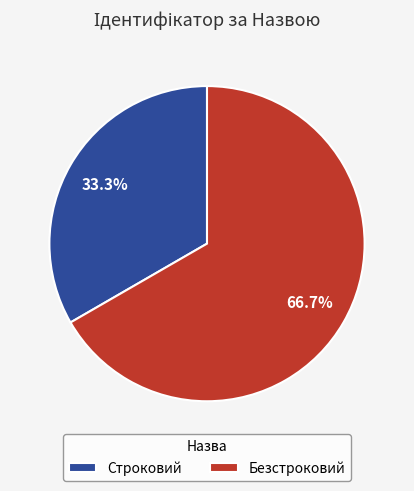

How many slices are in this pie chart?

2